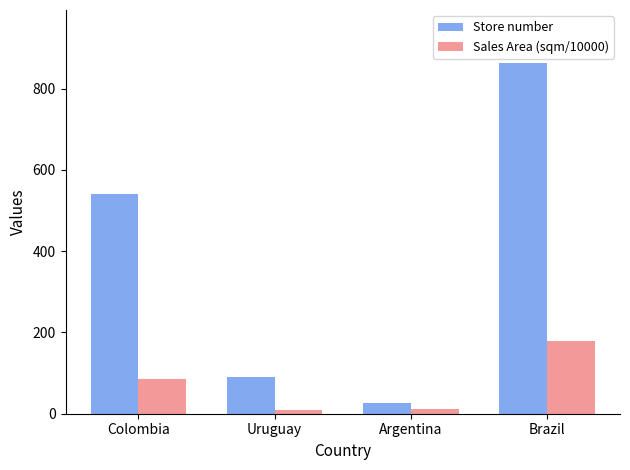

What are all the series names shown in the legend?

Store number, Sales Area (sqm/10000)